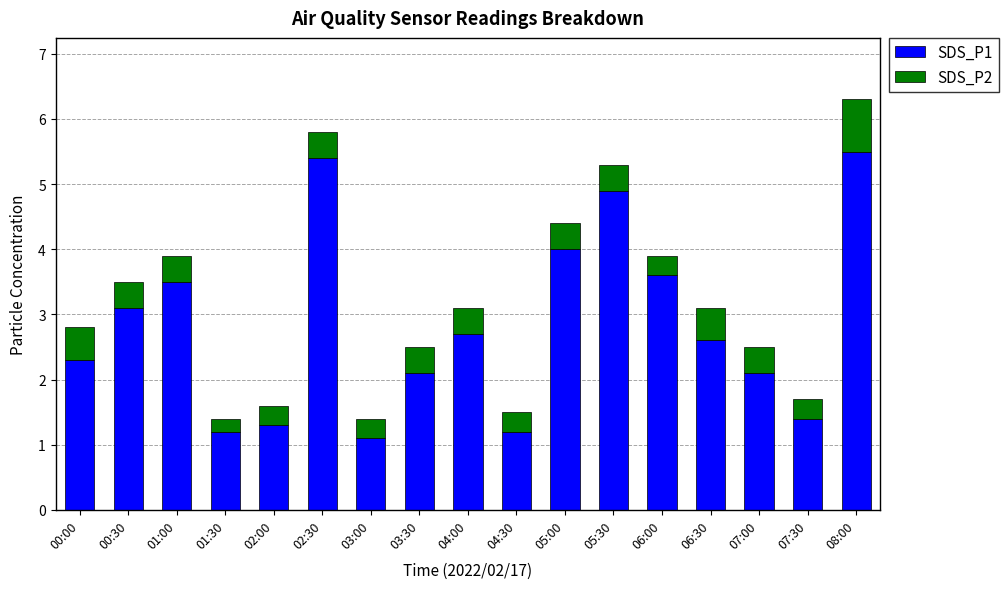

What is the maximum value for SDS_P1?

5.5